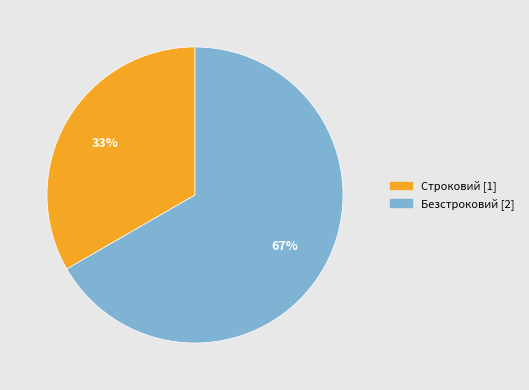

Does Безстроковий represent more than half of the total?

Yes